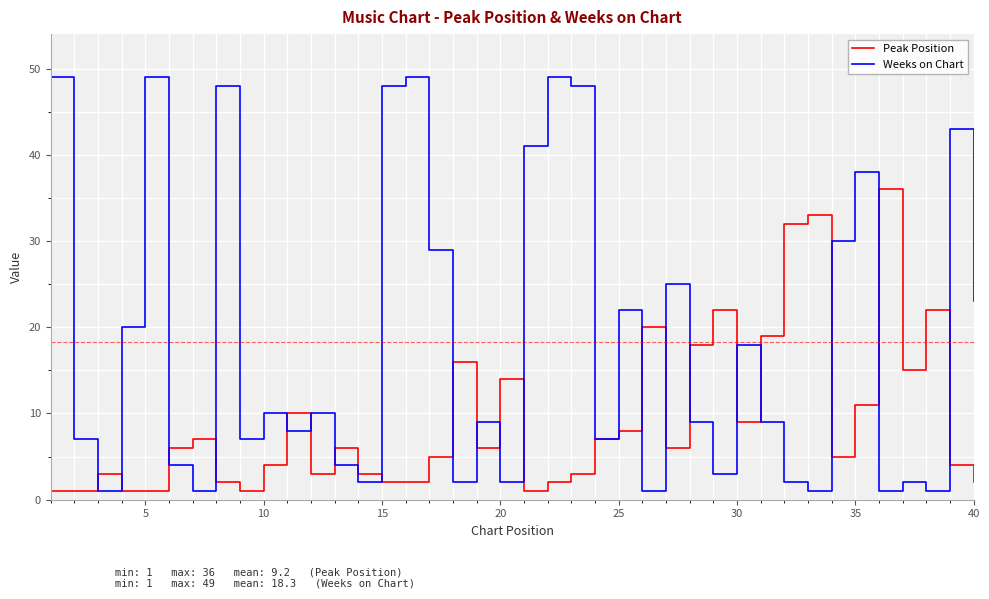

In Weeks on Chart, how many points are higher than both neighbors (excluding endpoints)?

13